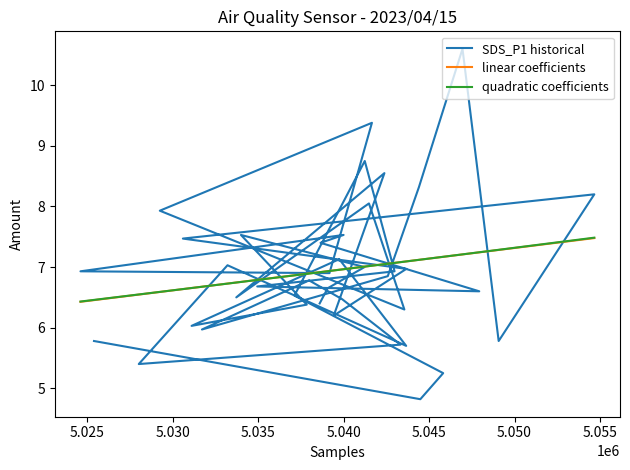

What is the minimum value for quadratic coefficients?

6.4